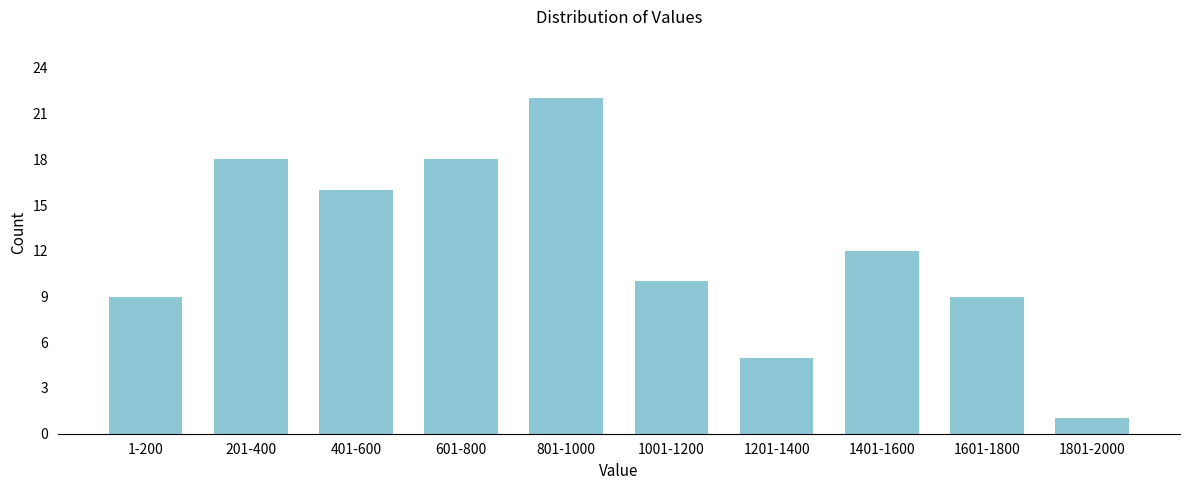

Reading left to right, what are all the values shown in this chart?

9	18	16	18	22	10	5	12	9	1